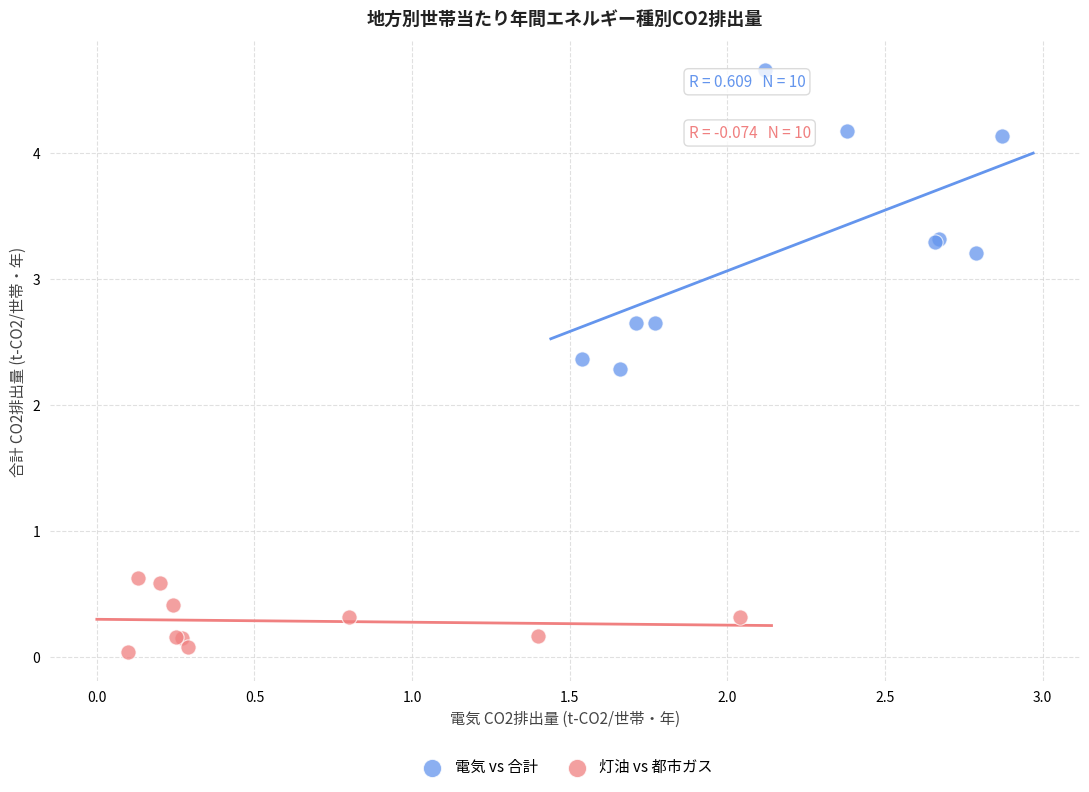

What are all the series names shown in the legend?

電気 vs 合計, 灯油 vs 都市ガス